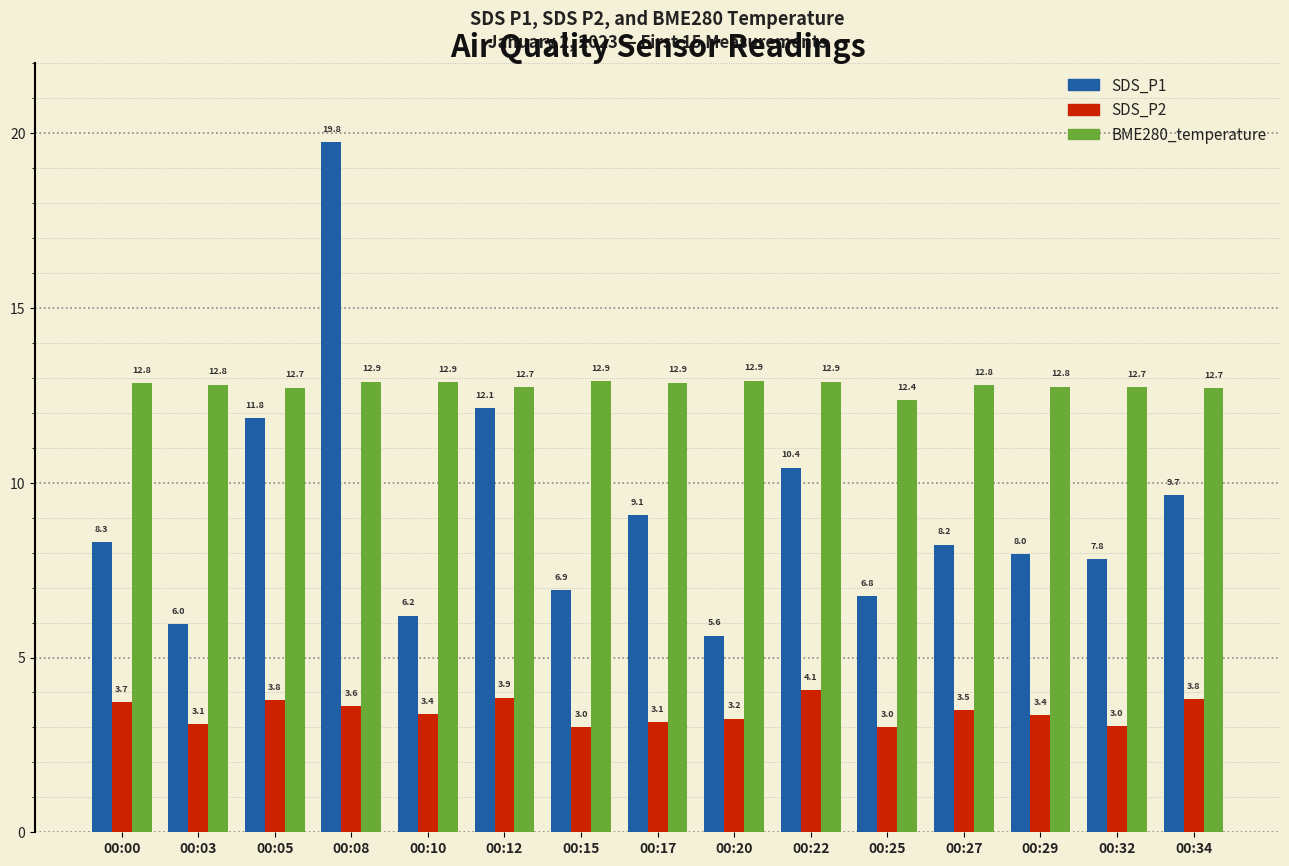

What is the total value across all series at 00:12?

28.7